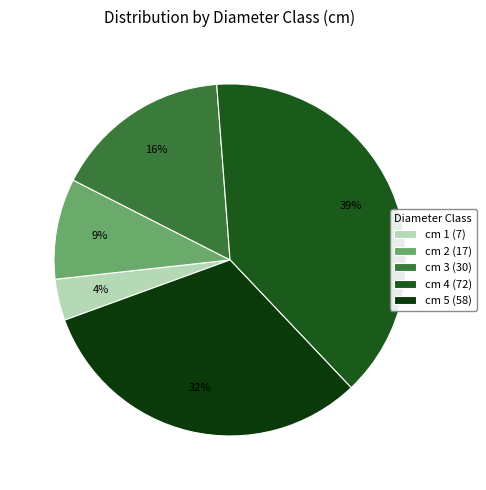

How many segments does this pie chart have?

5